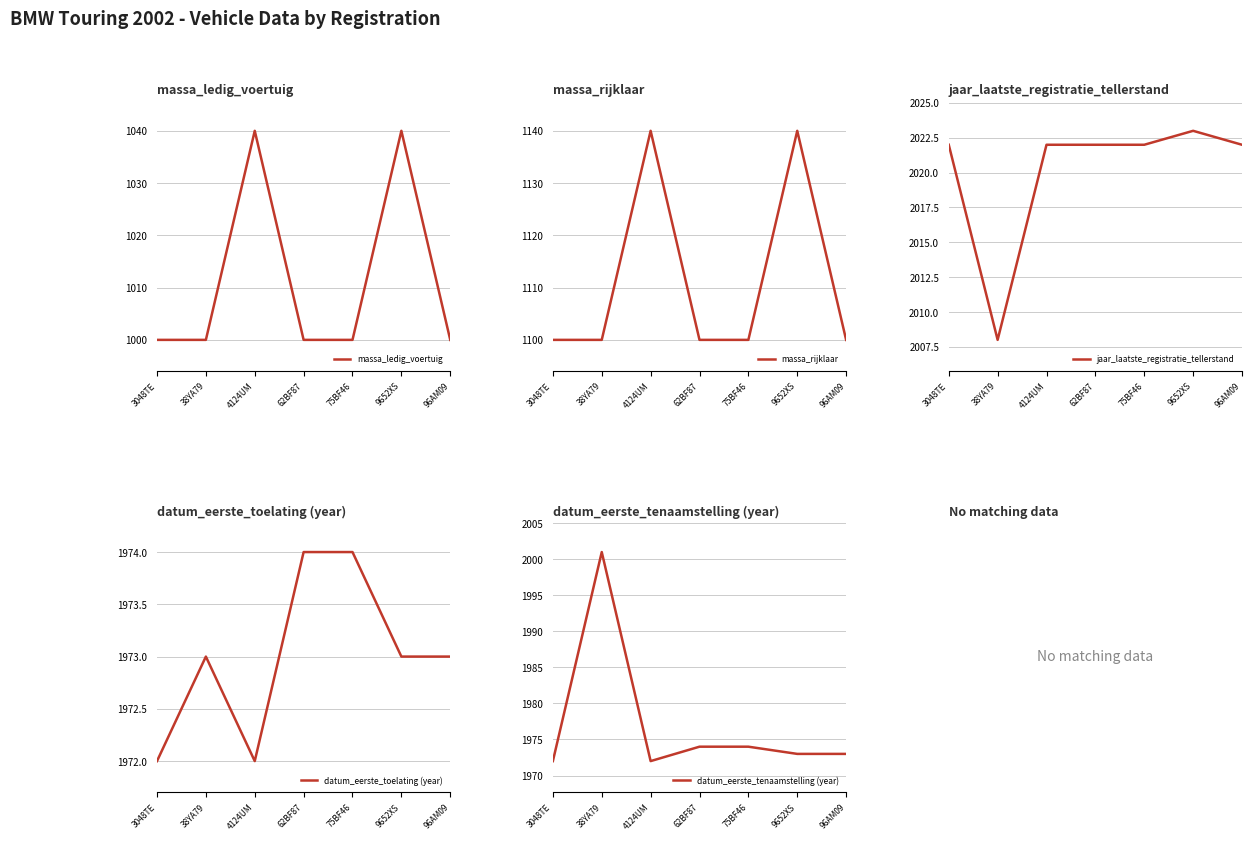

How many values in the datum_eerste_tenaamstelling (year) series are below 1973?

2